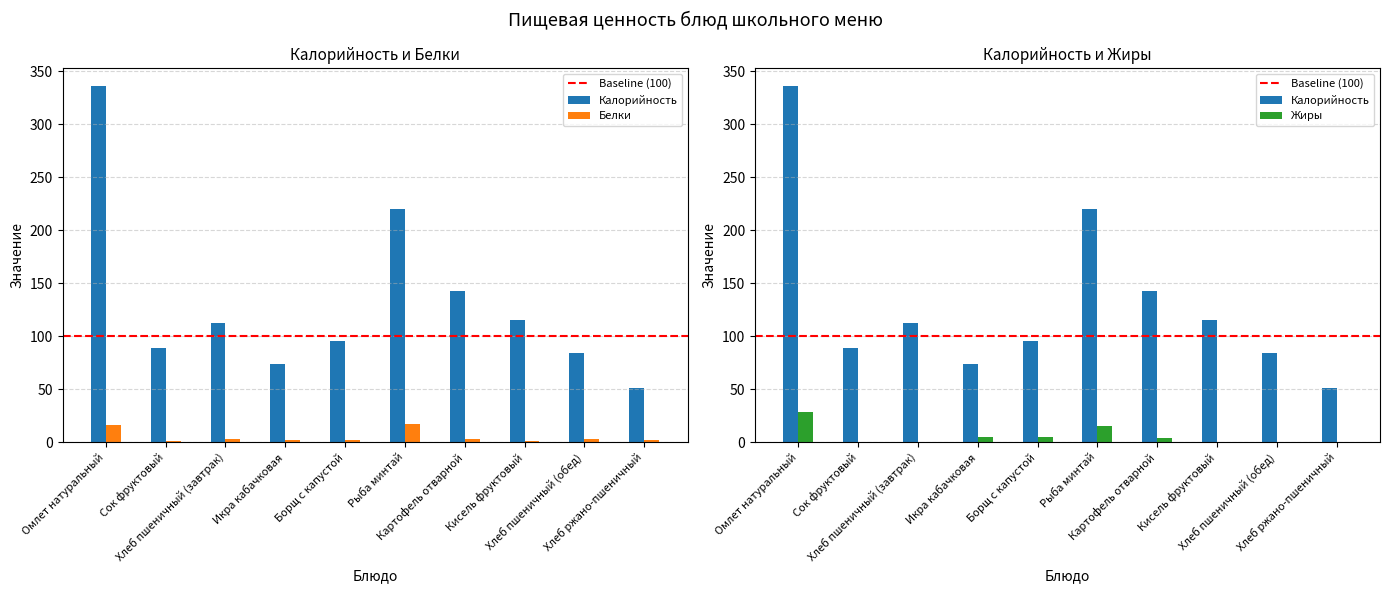

Where is Жиры nearest to the value 14?

Рыба минтай